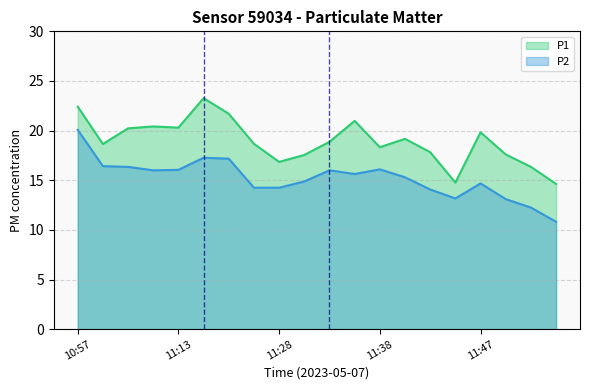

Which series has the largest range (max minus min)?

P2